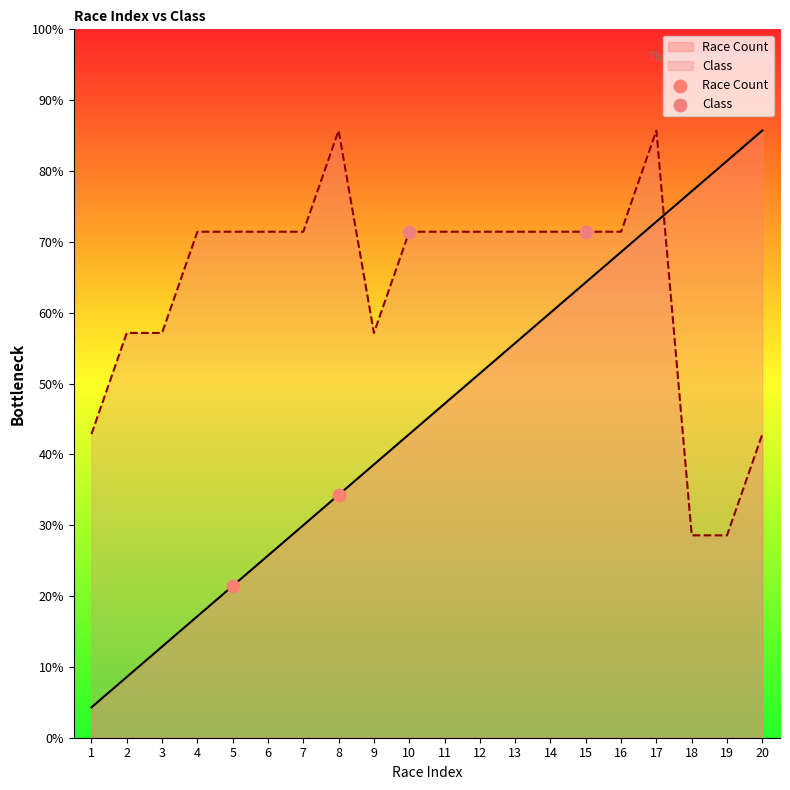

Which series reaches the minimum Y coordinate?

Race Count